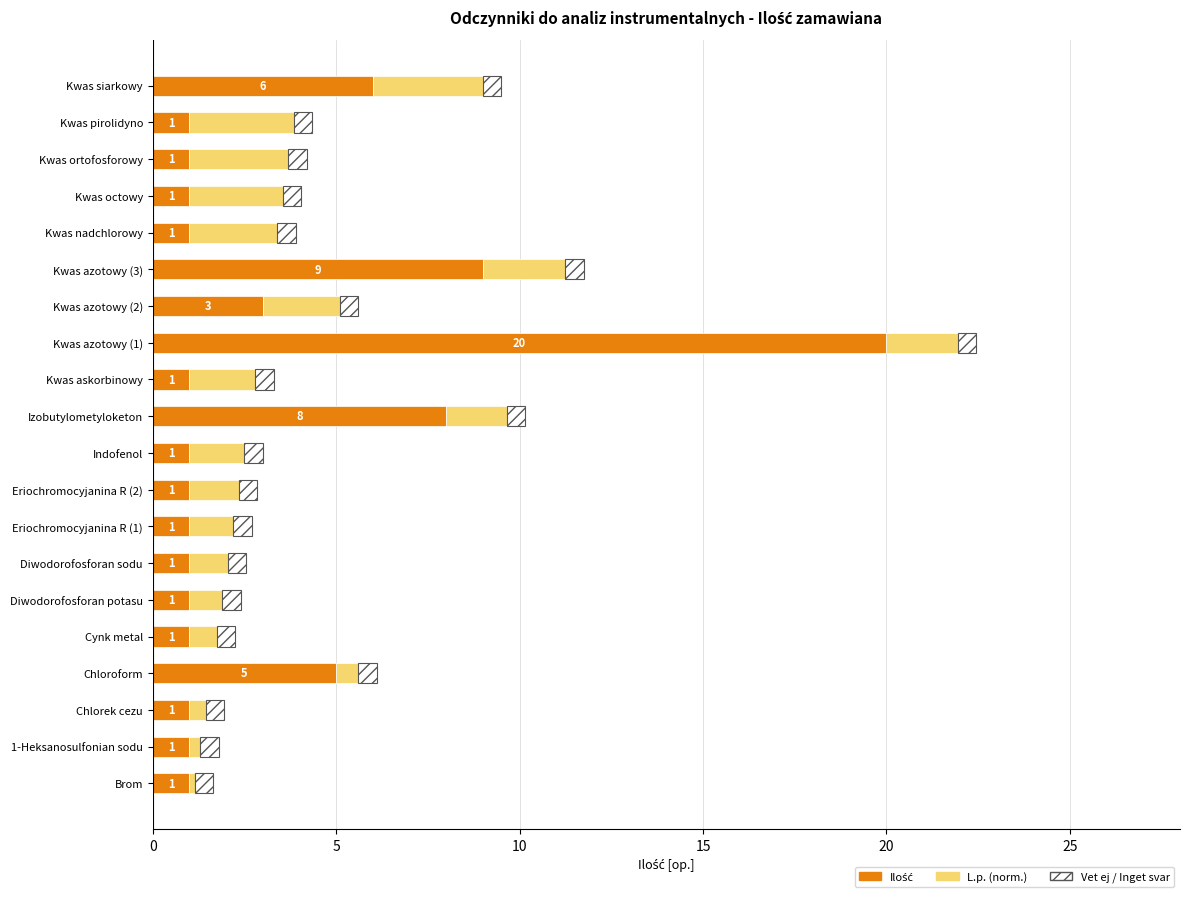

At which category is the sum across all series the highest?

Kwas azotowy (1)